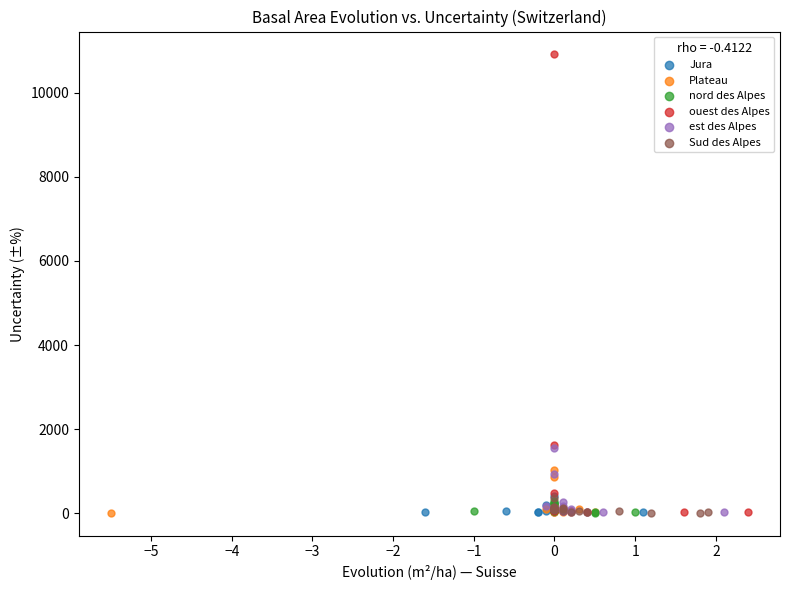

Which series contains the highest Y value?

ouest des Alpes